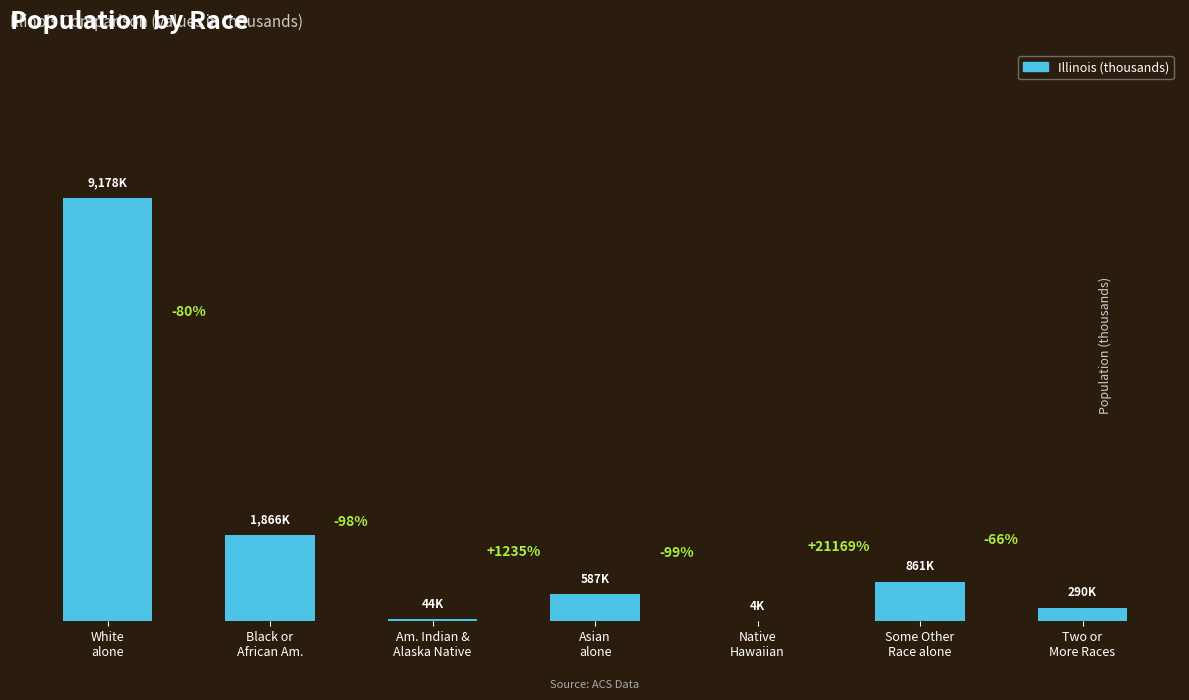

Are the bars horizontal?

No